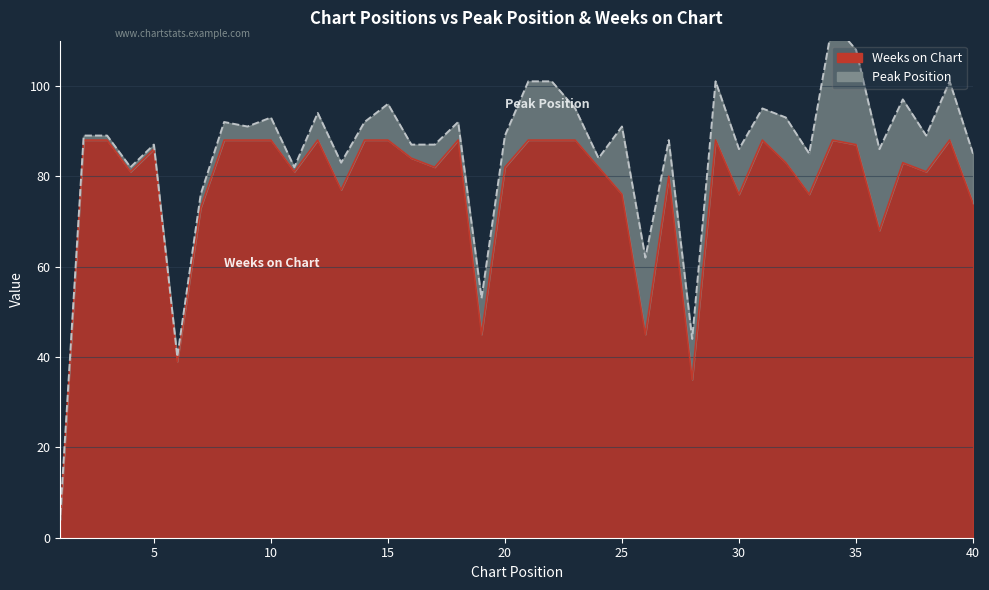

What is the minimum value shown in the chart?

4